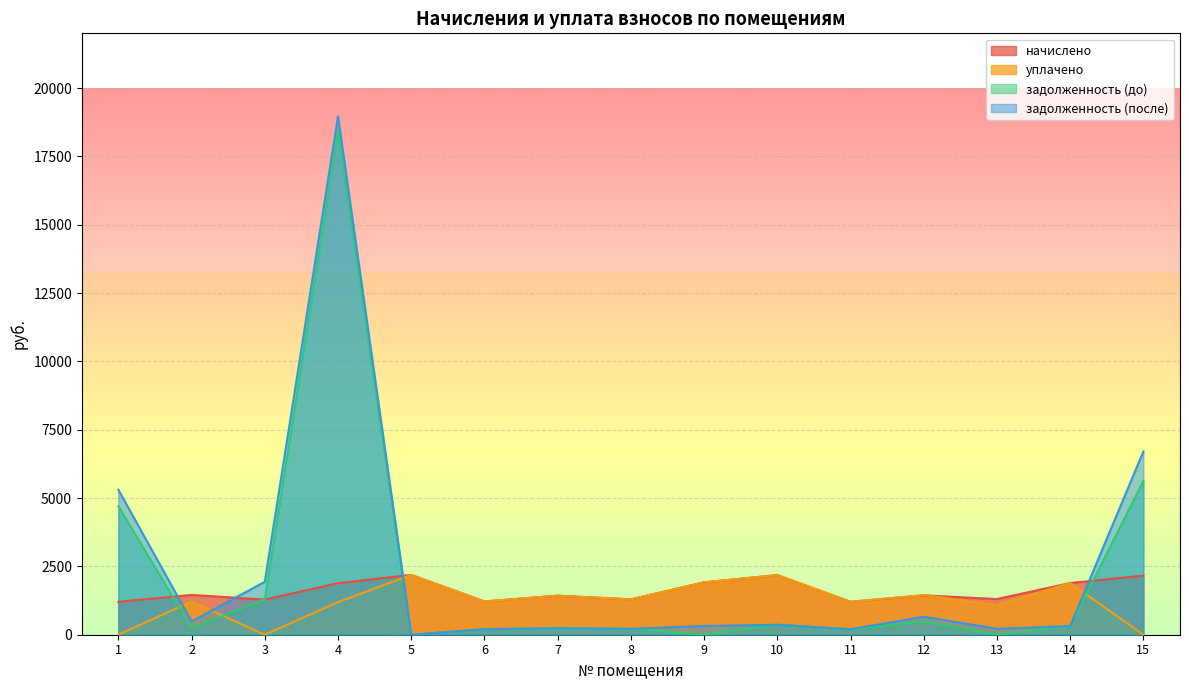

What is the value of the уплачено point at the 8th from the left?

1294.3